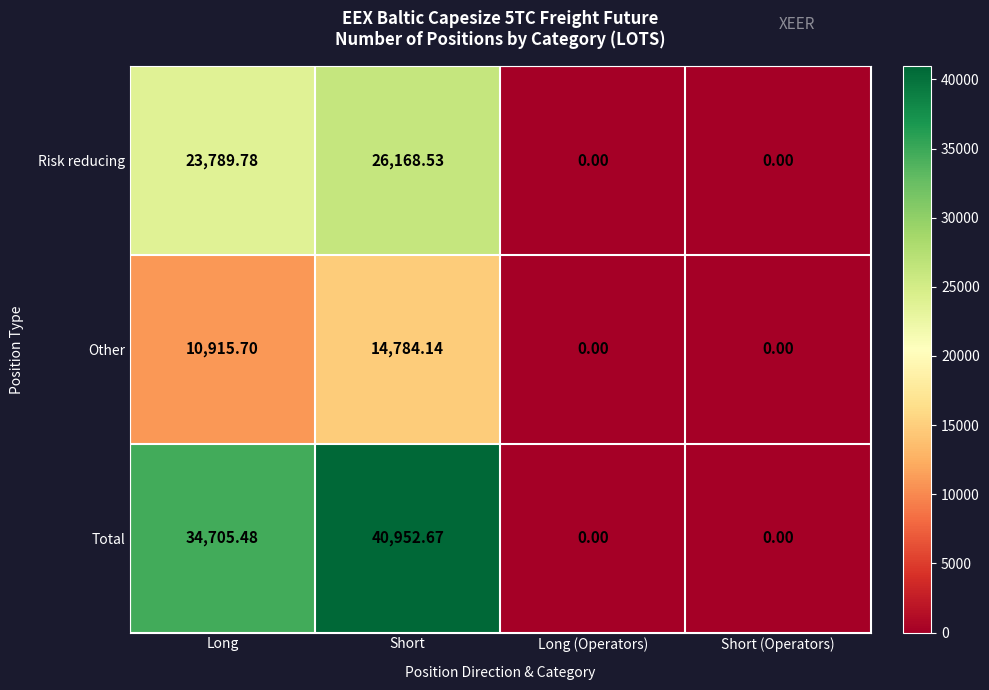

Count the number of categories in the chart.

4